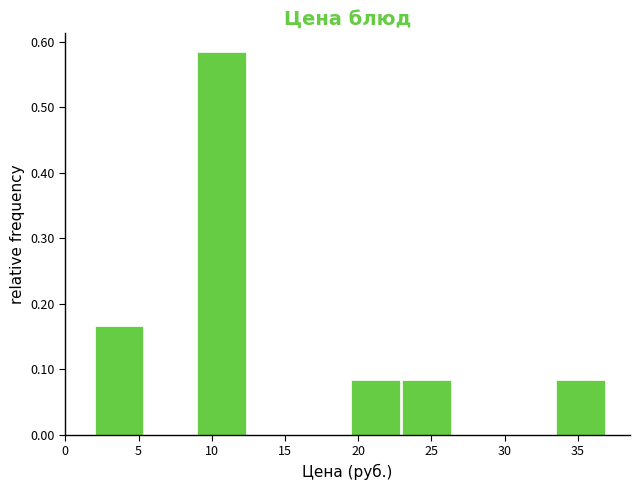

Over which range of the x-axis is the bar tallest?

9.0 to 12.5